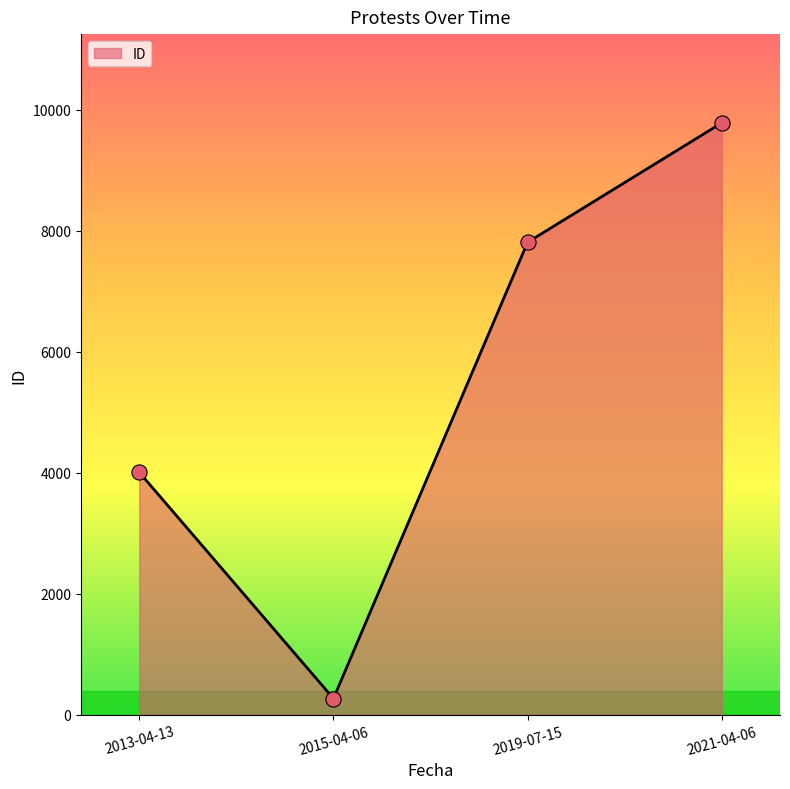

Between 2021-04-06 and 2019-07-15, which is larger?

2021-04-06